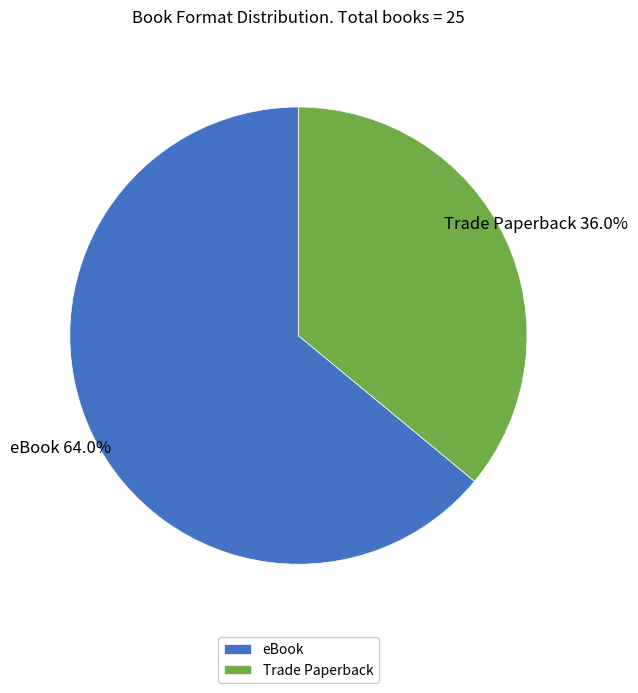

Which slice is the largest?

eBook